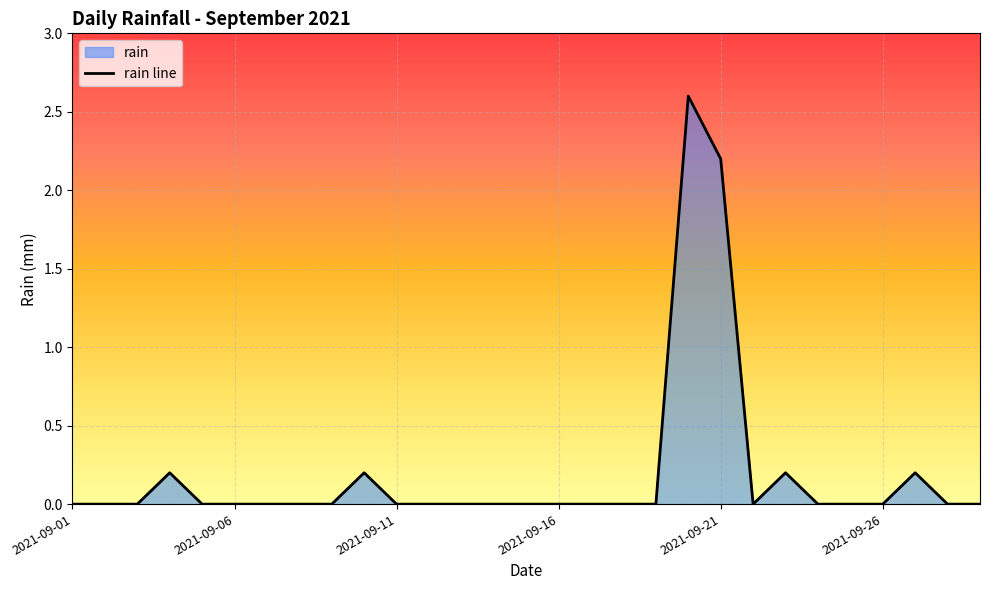

Which category has the lowest value across all series?

2021-09-01